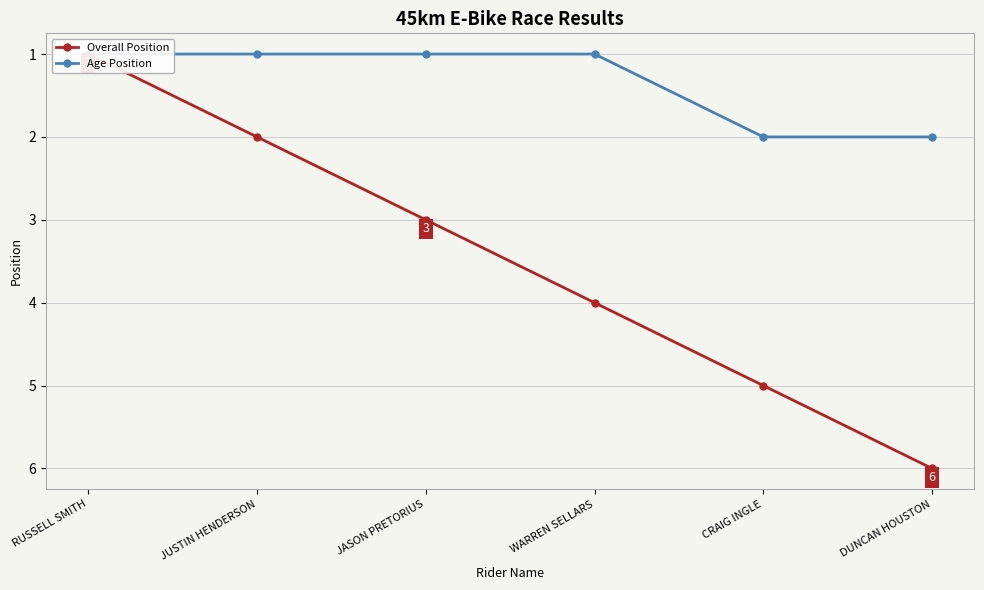

Reading left to right, transcribe all the data shown in this chart.

Overall Position: RUSSELL SMITH=1	JUSTIN HENDERSON=2	JASON PRETORIUS=3	WARREN SELLARS=4	CRAIG INGLE=5	DUNCAN HOUSTON=6
Age Position: RUSSELL SMITH=1	JUSTIN HENDERSON=1	JASON PRETORIUS=1	WARREN SELLARS=1	CRAIG INGLE=2	DUNCAN HOUSTON=2